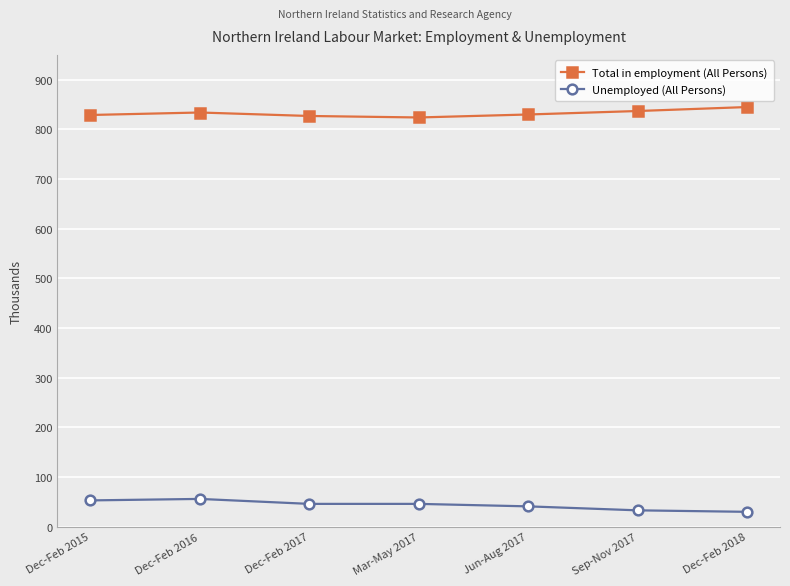

What is the difference between the Total in employment (All Persons) values at Sep-Nov 2017 and Jun-Aug 2017?

7